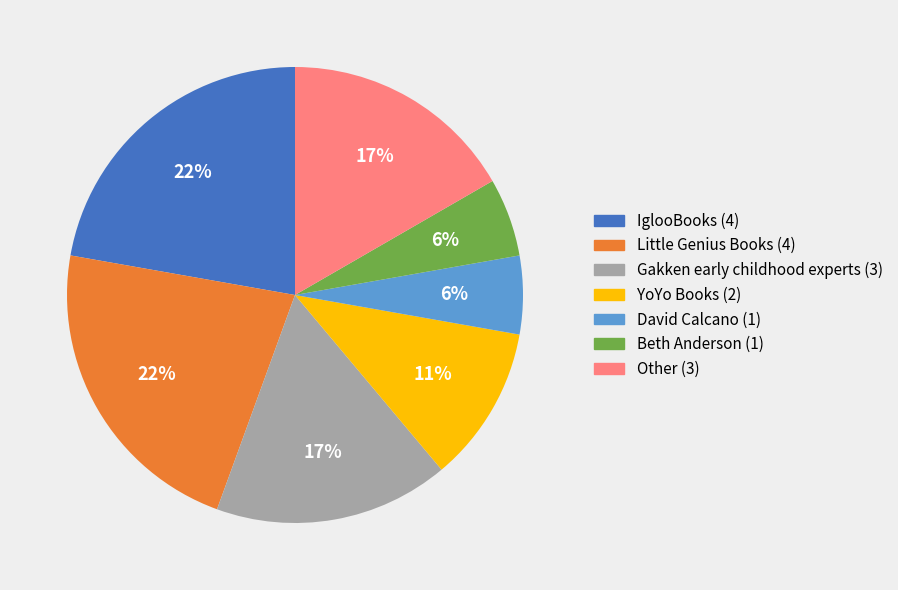

Combined, do Little Genius Books and Other account for over 50%?

No